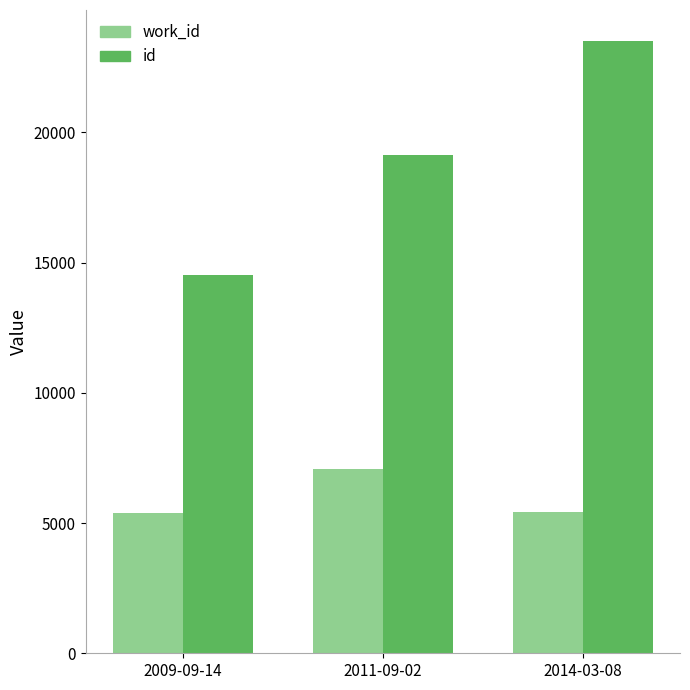

Does the chart contain any negative values?

No